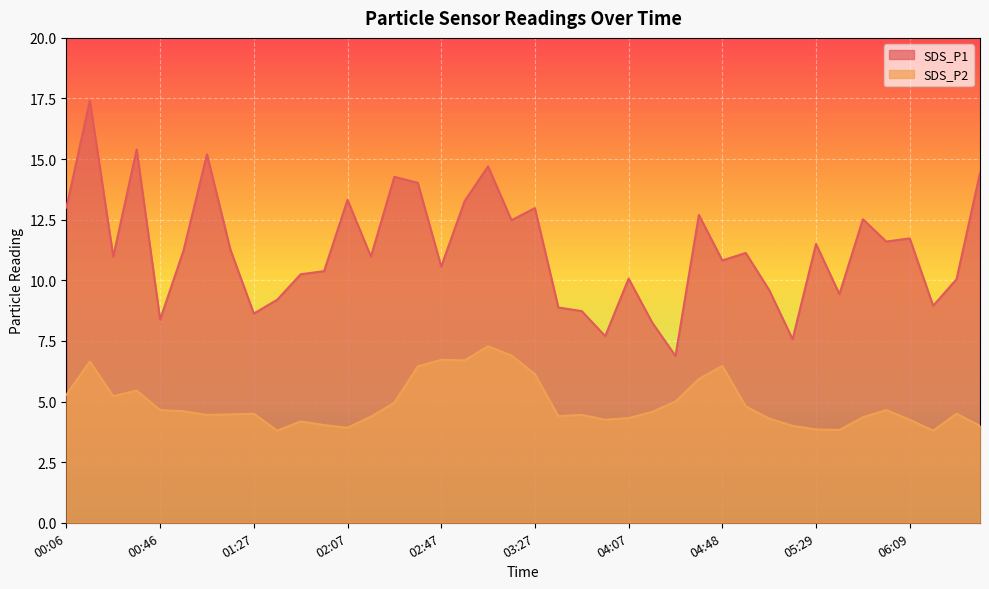

Reading left to right, list all the values displayed in this chart.

SDS_P1: 13.0	17.4	11.0	15.4	8.4	11.2	15.2	11.3	8.6	9.2	10.2	10.4	13.3	11.0	14.3	14.0	10.6	13.3	14.7	12.5	13.0	8.9	8.7	7.7	10.1	8.3	6.9	12.7	10.8	11.1	9.6	7.6	11.5	9.4	12.5	11.6	11.7	8.9	10.1	14.4
SDS_P2: 5.3	6.7	5.2	5.5	4.7	4.6	4.5	4.5	4.5	3.8	4.2	4.0	3.9	4.4	5.0	6.5	6.7	6.7	7.3	6.9	6.1	4.4	4.5	4.2	4.3	4.6	5.0	5.9	6.5	4.8	4.3	4.0	3.9	3.8	4.3	4.7	4.2	3.8	4.5	4.0